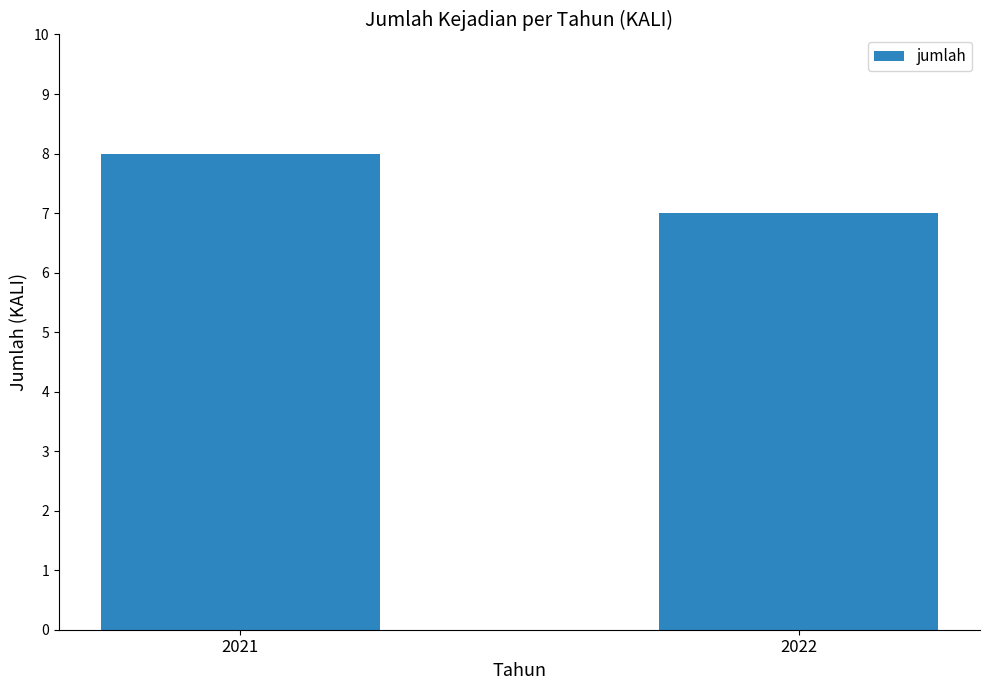

Is it true that the value at 2022 is 11?

False